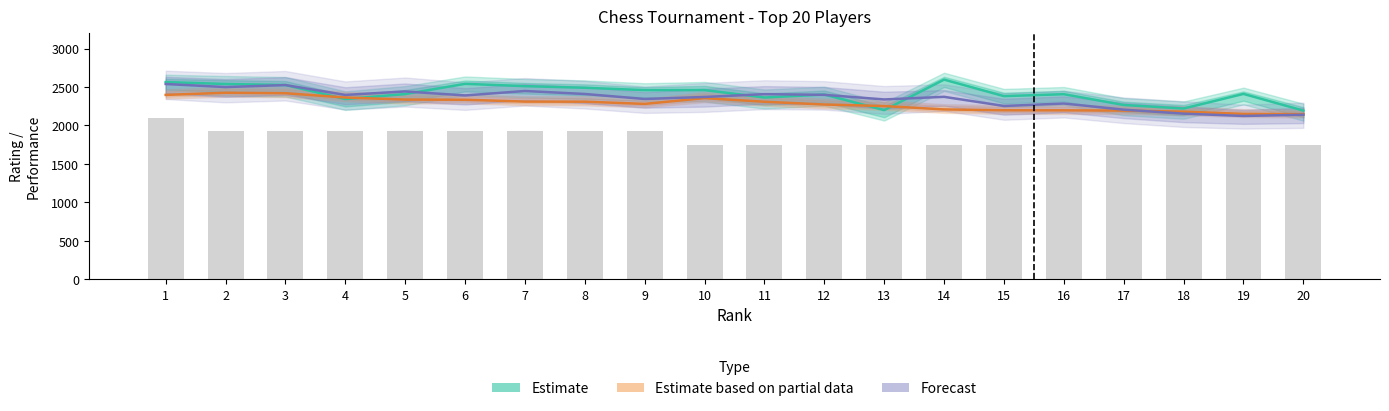

Rank the series by their maximum value, from highest to lowest.

Estimate, Forecast, Estimate based on partial data